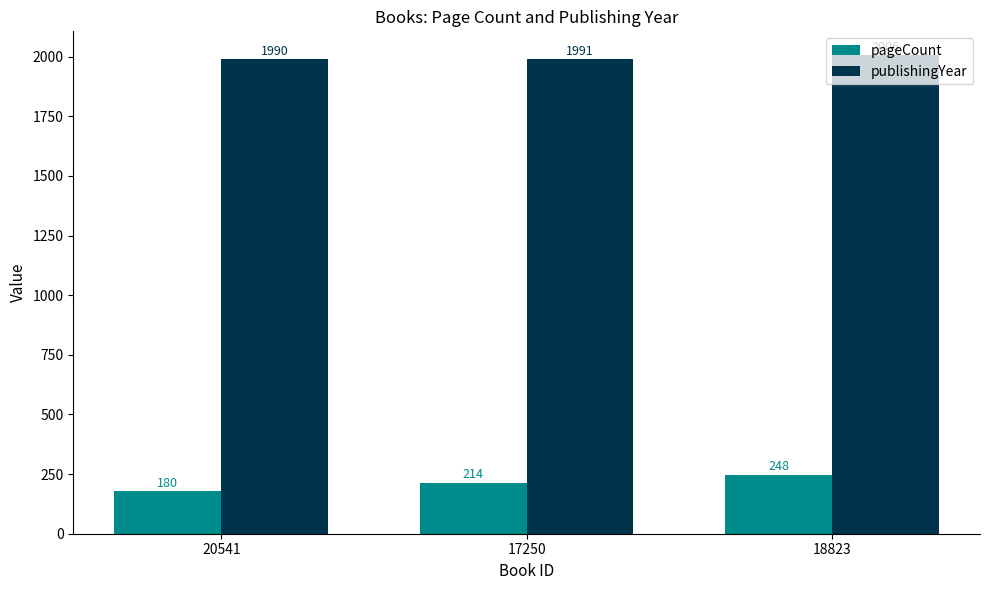

At how many categories does at least one series exceed 311?

3